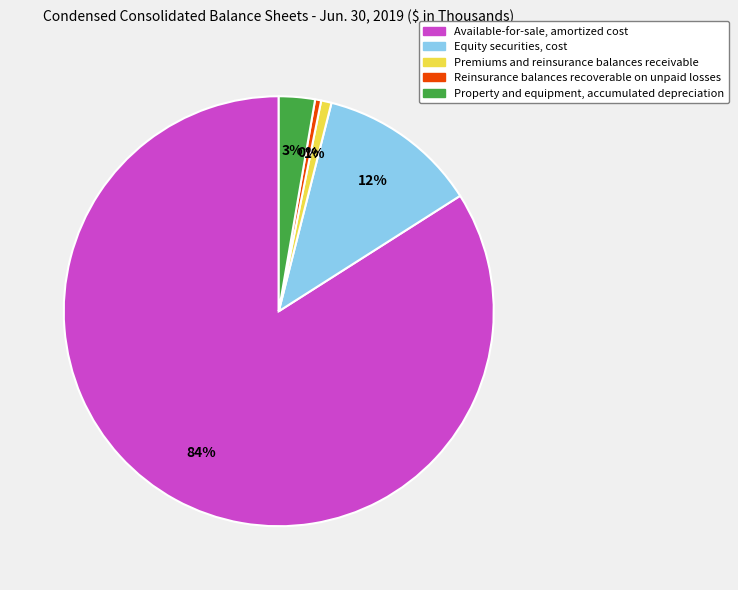

To the nearest percent, what portion does Premiums and reinsurance balances receivable represent?

1%